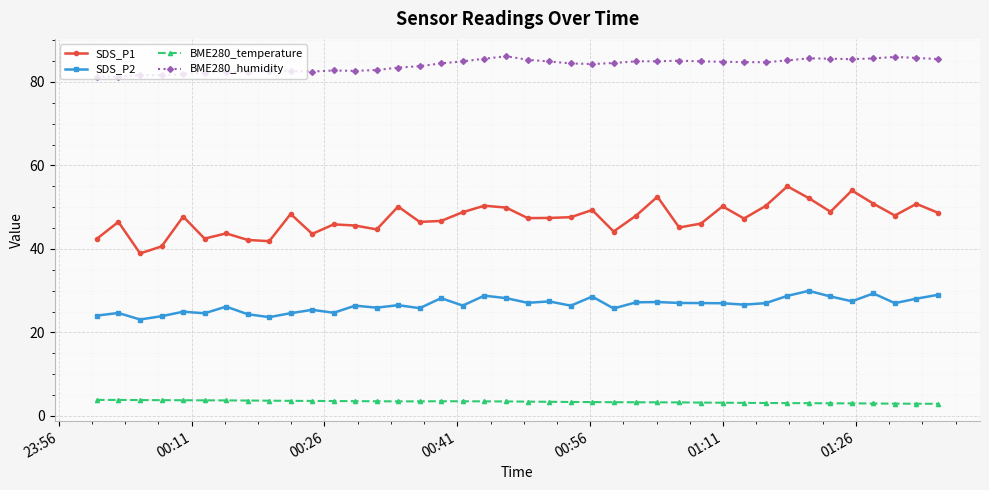

Rank the series by their average value, from lowest to highest.

BME280_temperature, SDS_P2, SDS_P1, BME280_humidity